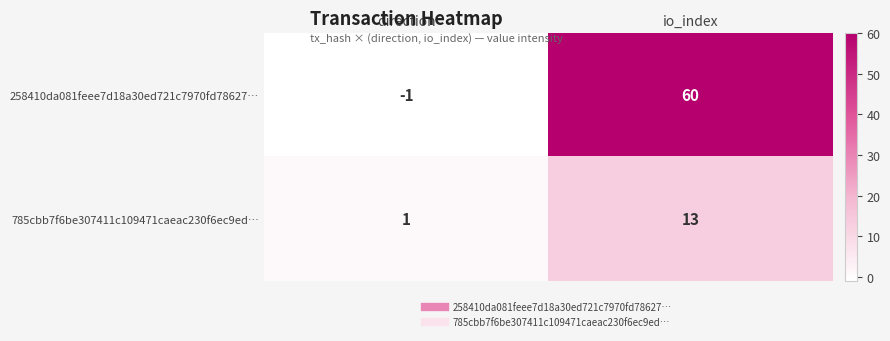

At io_index, list the series in order from largest to smallest.

258410da081feee7d18a30ed721c7970fd78627…, 785cbb7f6be307411c109471caeac230f6ec9ed…